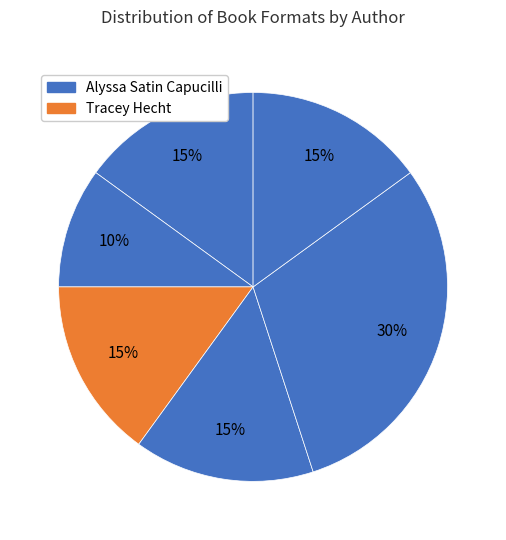

Is there a majority slice in this chart?

No